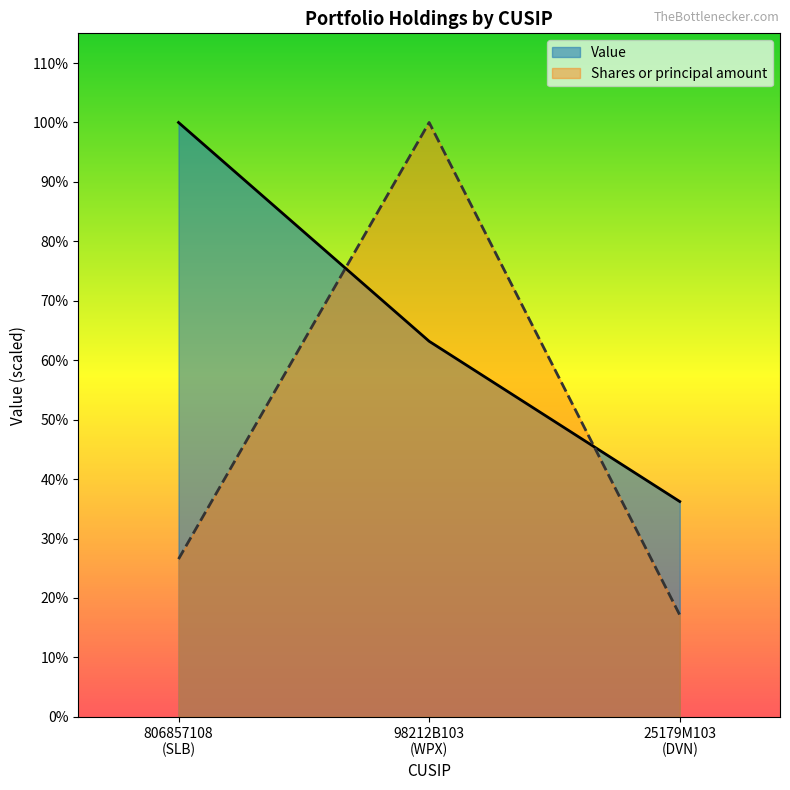

At which label does Shares or principal amount first exceed 43146624?

806857108
(SLB)